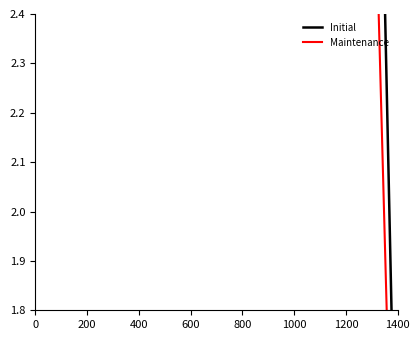

Does the chart have visible grid lines?

No